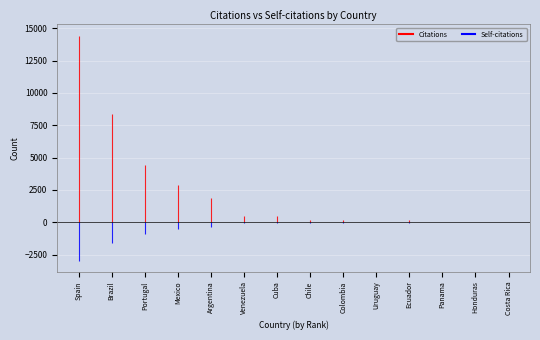

What is the label of the 9th point from the right?

Venezuela